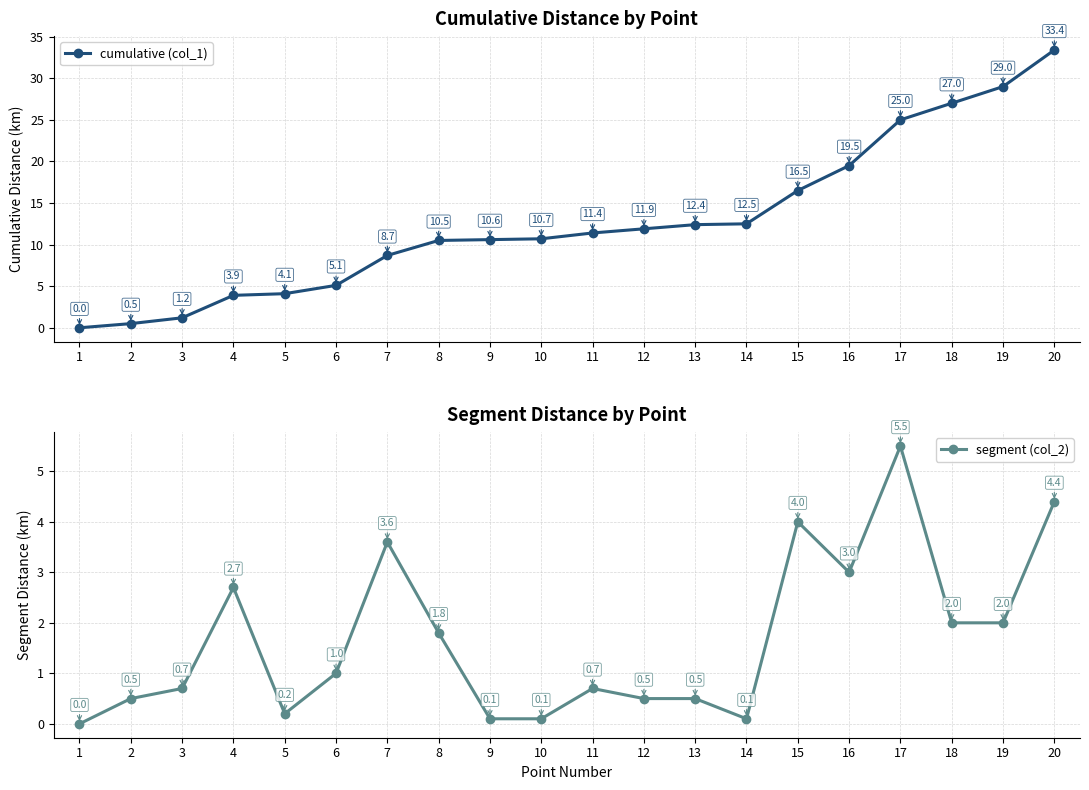

Is this an area chart (filled region under the line)?

No